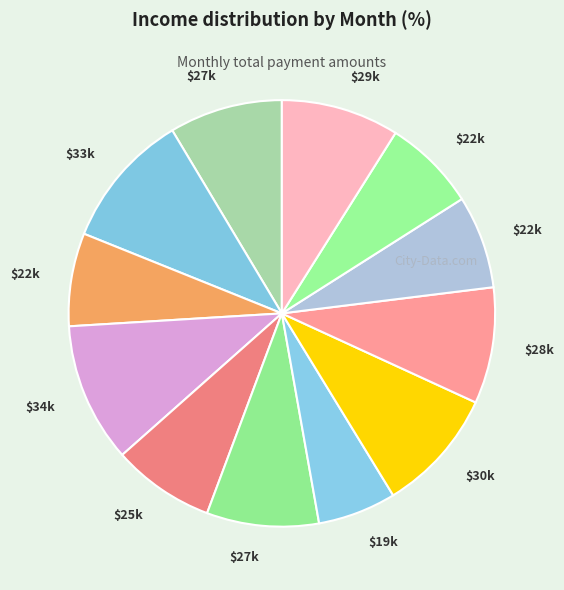

Is there a majority slice in this chart?

No